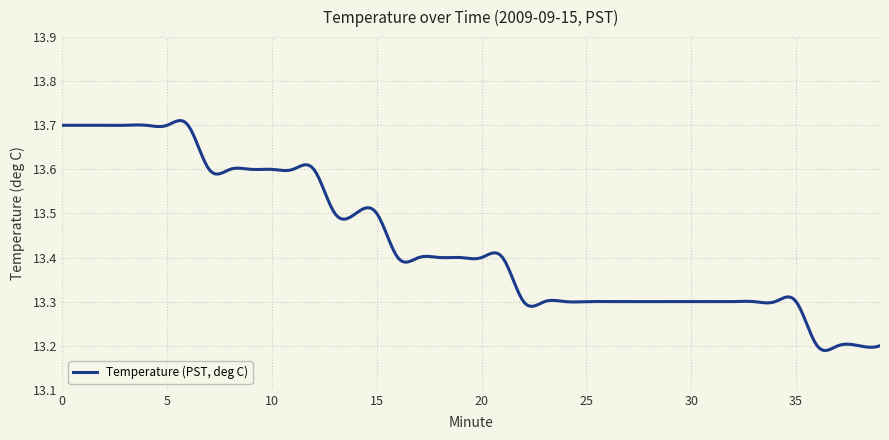

What is the difference between the maximum and minimum values?

0.5